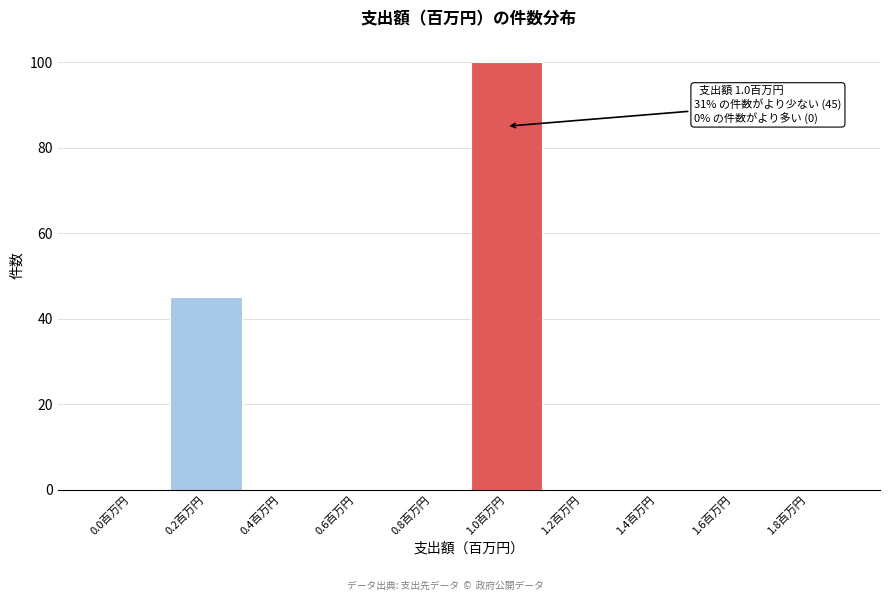

Reading left to right, list all the values displayed in this chart.

0.0百万円=0	0.2百万円=45	0.4百万円=0	0.6百万円=0	0.8百万円=0	1.0百万円=100	1.2百万円=0	1.4百万円=0	1.6百万円=0	1.8百万円=0